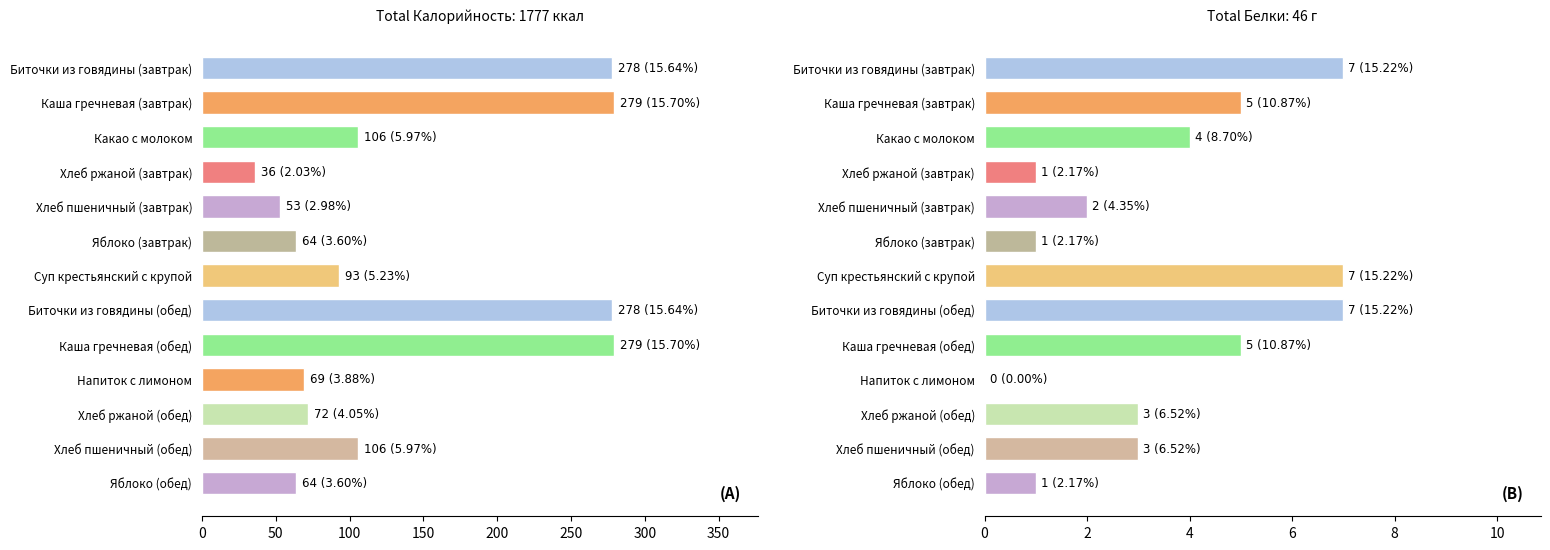

Reading right to left, extract all data points from this chart.

Калорийность: 64	106	72	69	279	278	93	64	53	36	106	279	278
Белки: 1	3	3	0	5	7	7	1	2	1	4	5	7